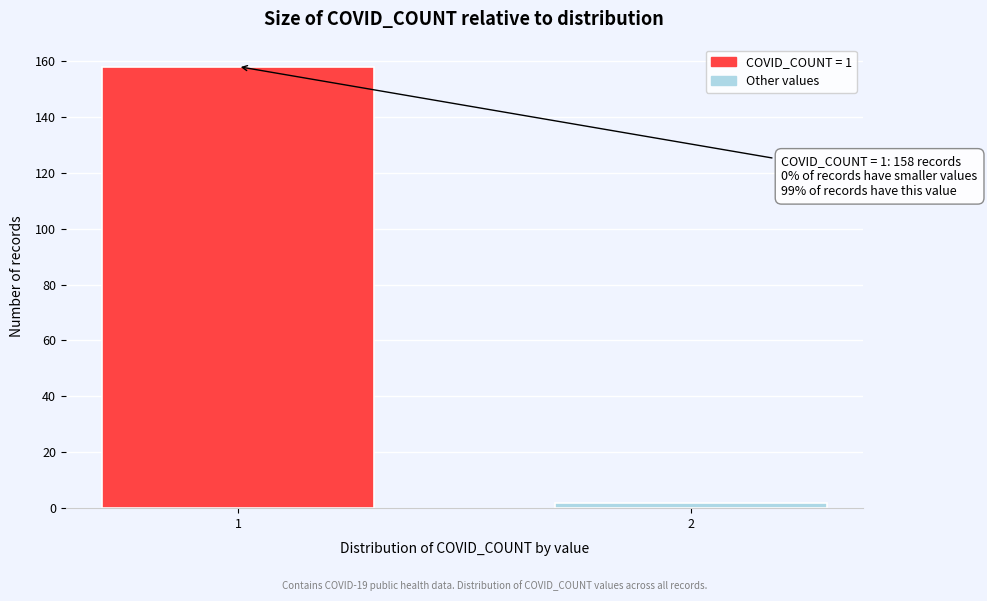

Reading left to right, transcribe all the data shown in this chart.

158	2